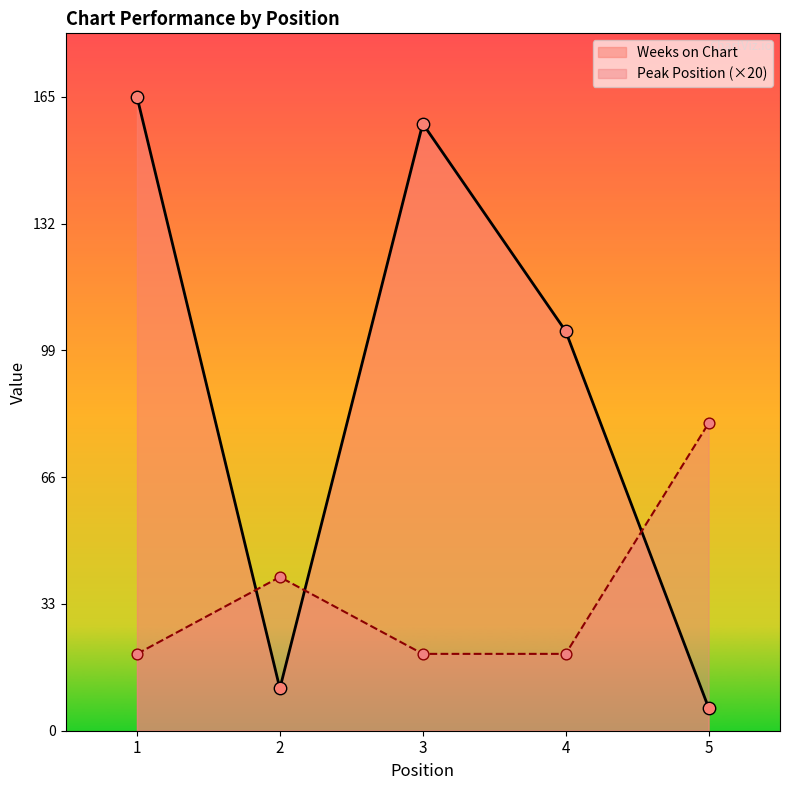

What is the total value across all series at 4?

124